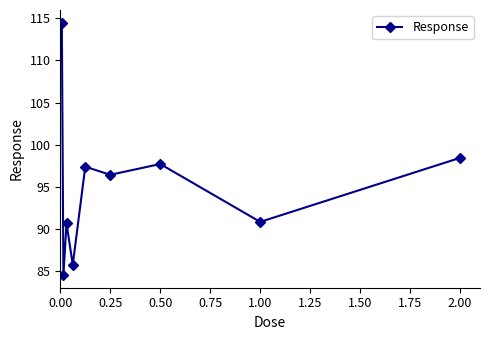

Reading left to right, extract all data points from this chart.

114.5	84.6	90.7	85.8	97.4	96.4	97.7	90.9	98.4